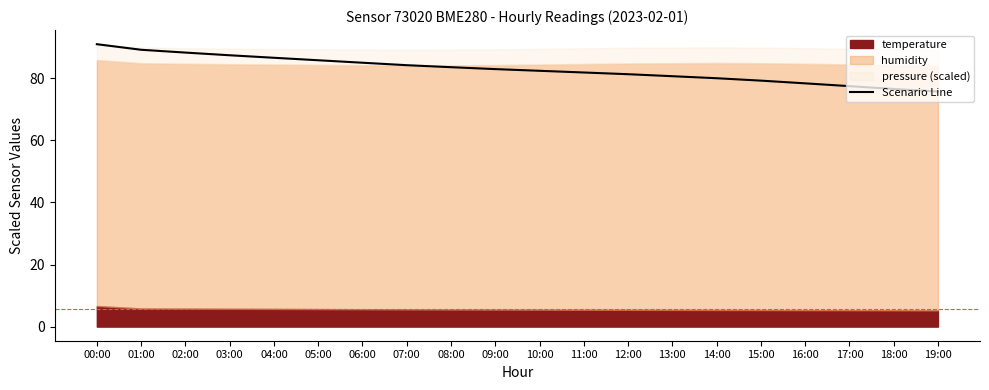

Reading left to right, transcribe all the data shown in this chart.

91.0	89.2	88.3	87.4	86.6	85.8	85.0	84.2	83.6	83.0	82.4	81.9	81.3	80.7	80.0	79.3	78.4	77.5	76.6	75.8